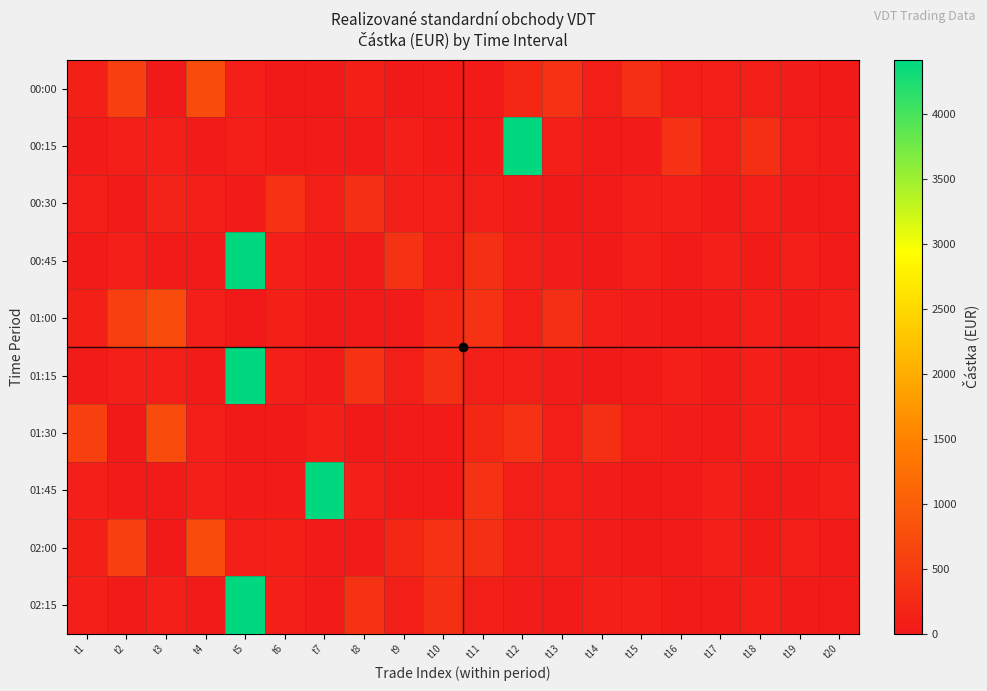

What is the spread (max minus min) of values at t2?

555.0